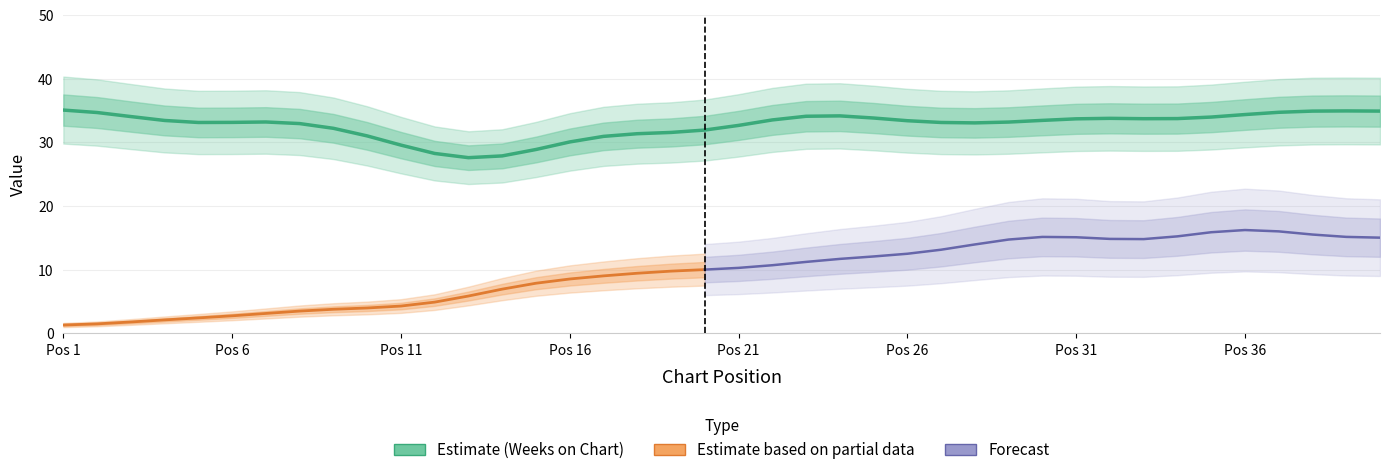

How many data points does each series have?

40